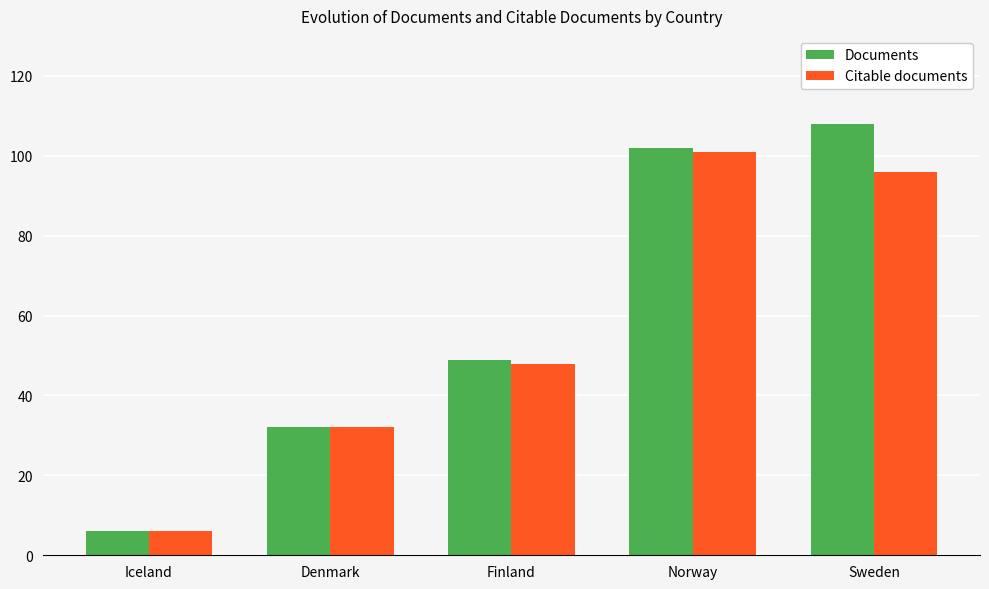

True or false: Documents has a value of 108 at Sweden.

True